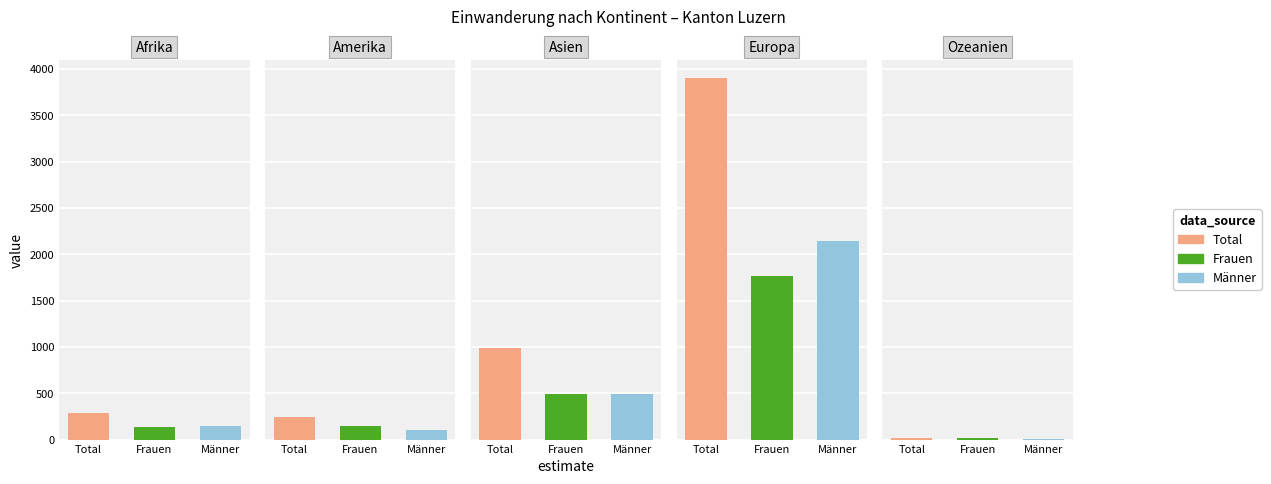

Rank the series by their maximum value, from highest to lowest.

Total, Männer, Frauen